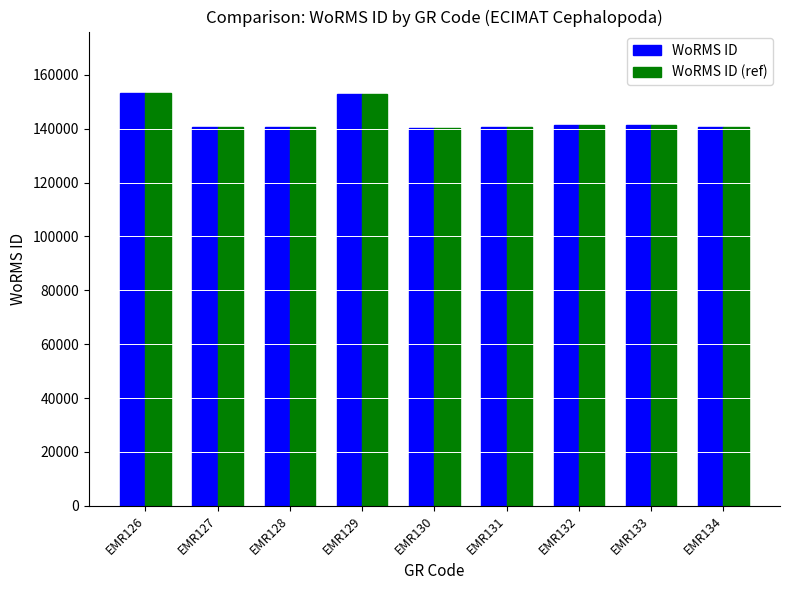

The WoRMS ID (ref) series shows 211399 at EMR127. True or false?

False